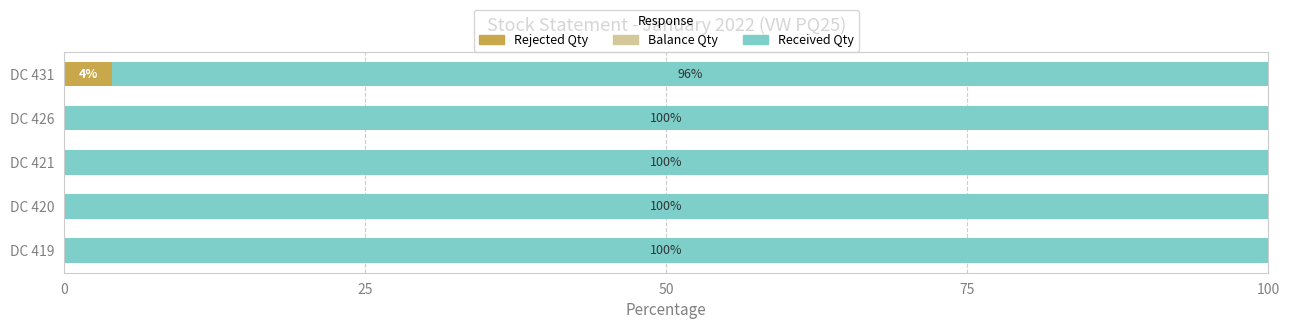

Is it true that Rejected Qty equals 0 at DC 426?

True